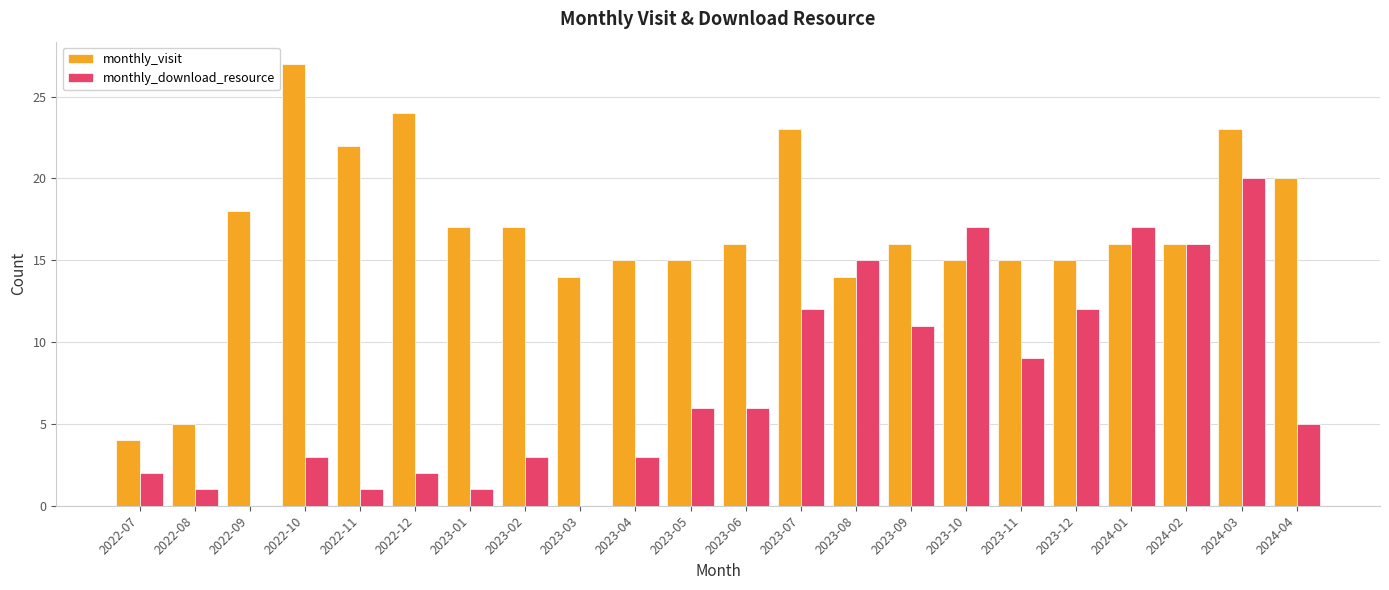

At which category is the sum across all series the highest?

2024-03